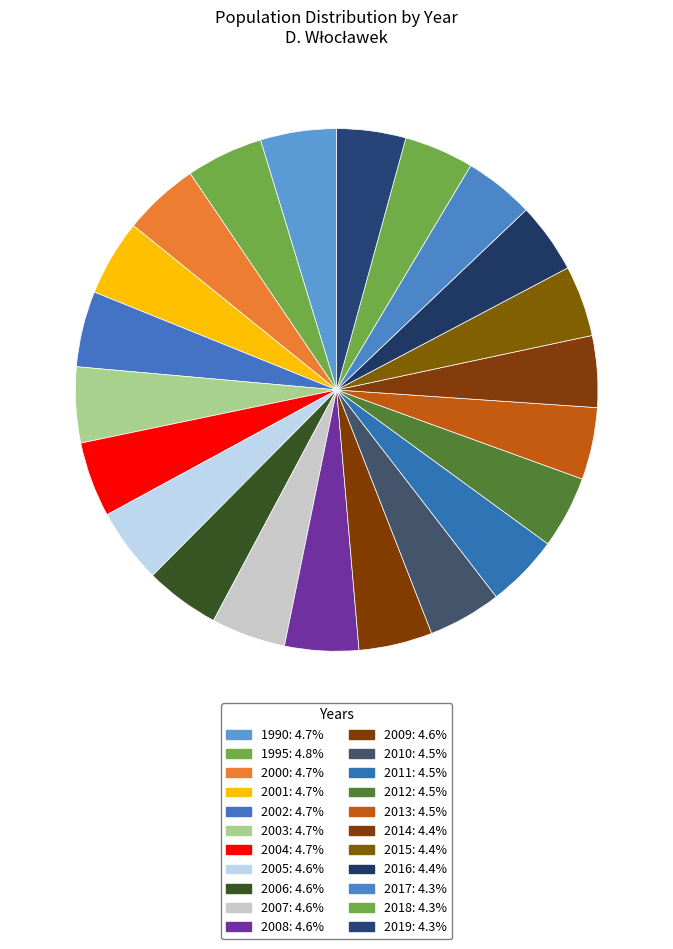

Count the number of slices in the pie.

22